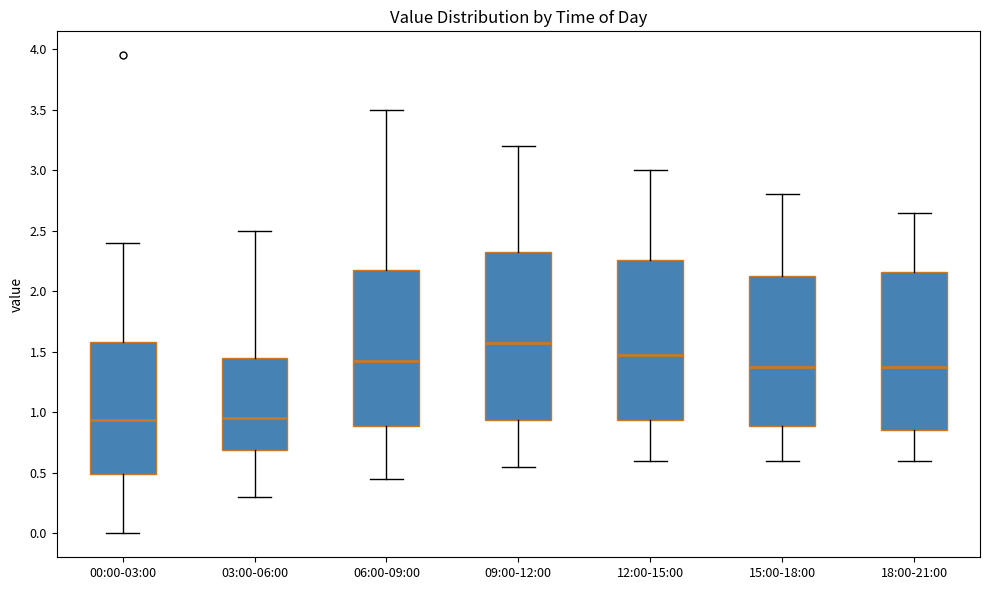

Comparing the boxes themselves (not the whiskers), which one is the tallest?

09:00-12:00